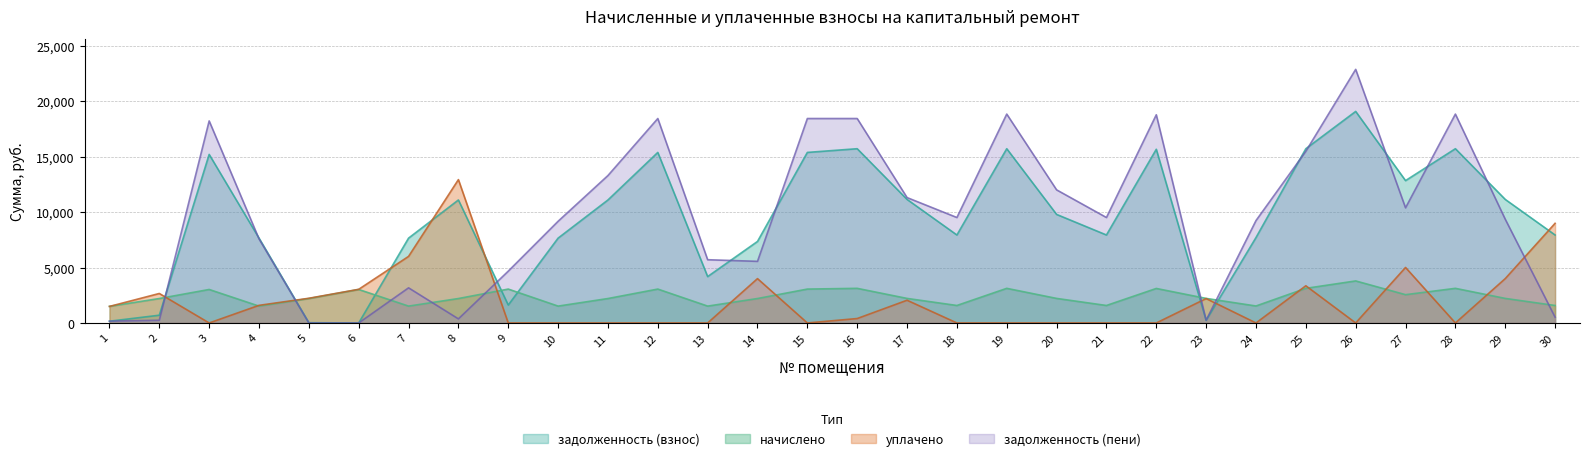

What are all the series names shown in the legend?

задолженность (взнос), начислено, уплачено, задолженность (пени)